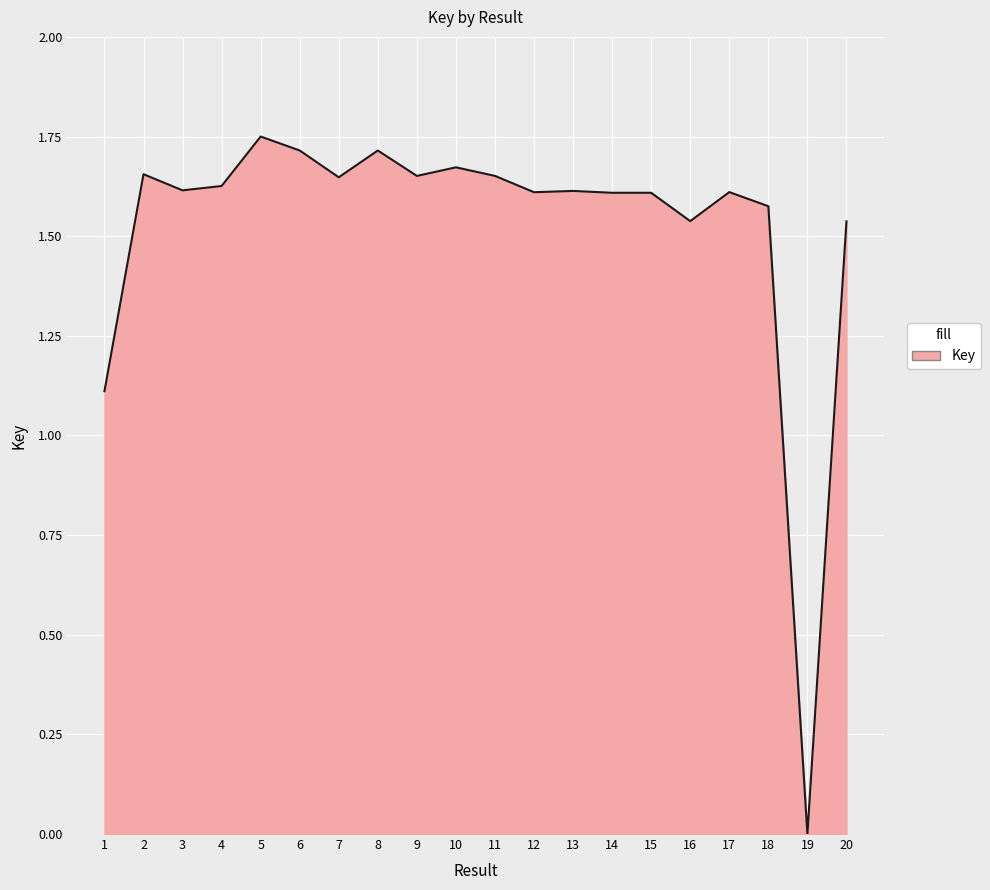

Is it true that the value at 6 is 2.9?

False